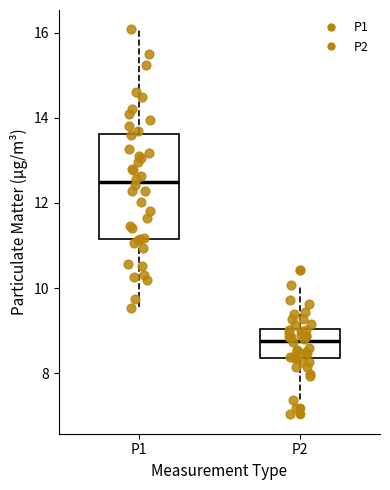

Which box is the tallest, from its lower edge to its upper edge?

P1